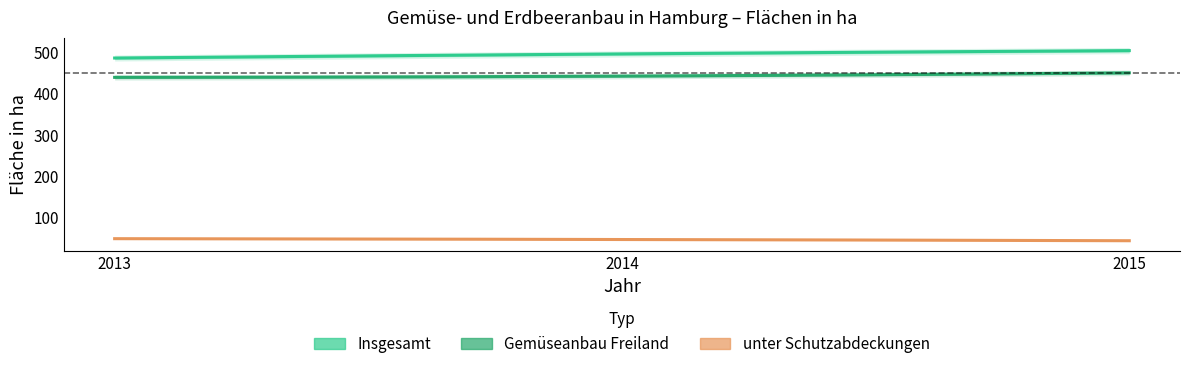

What is the value of the unter Schutzabdeckungen point at the 1st from the left?

48